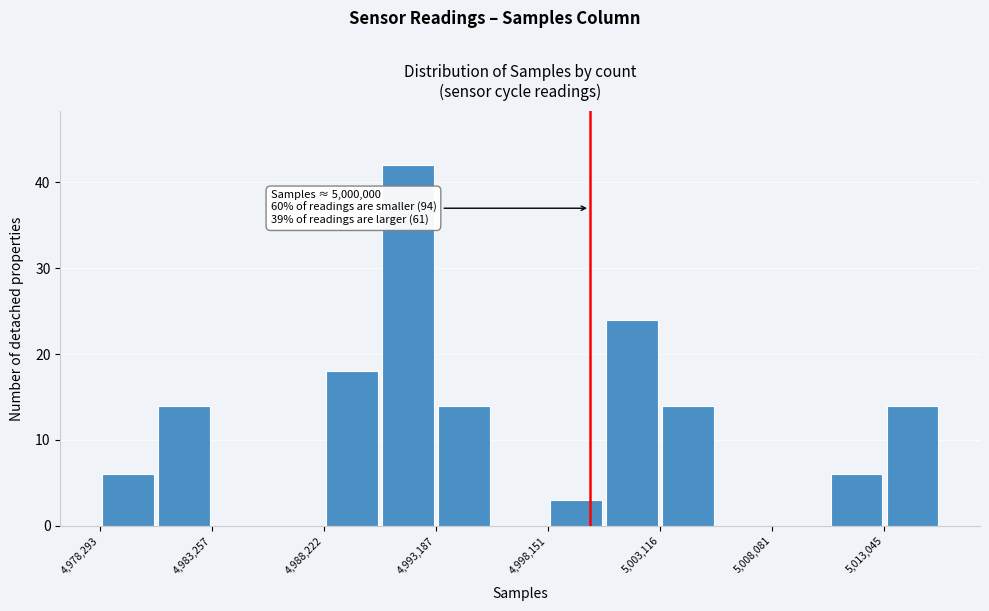

Over which range of the x-axis is the bar tallest?

4990500 to 4993000